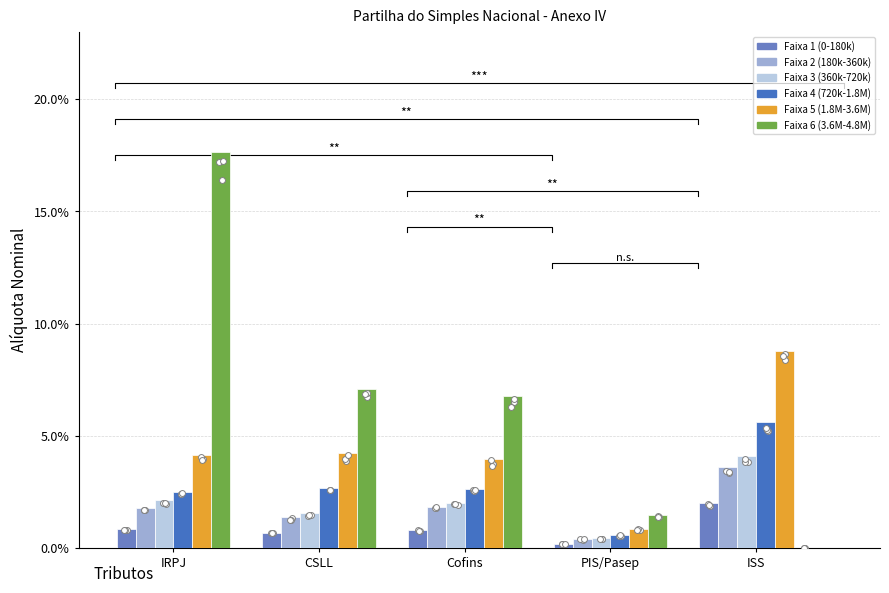

Which series reaches the minimum Y coordinate?

Faixa 6 (3.6M-4.8M)